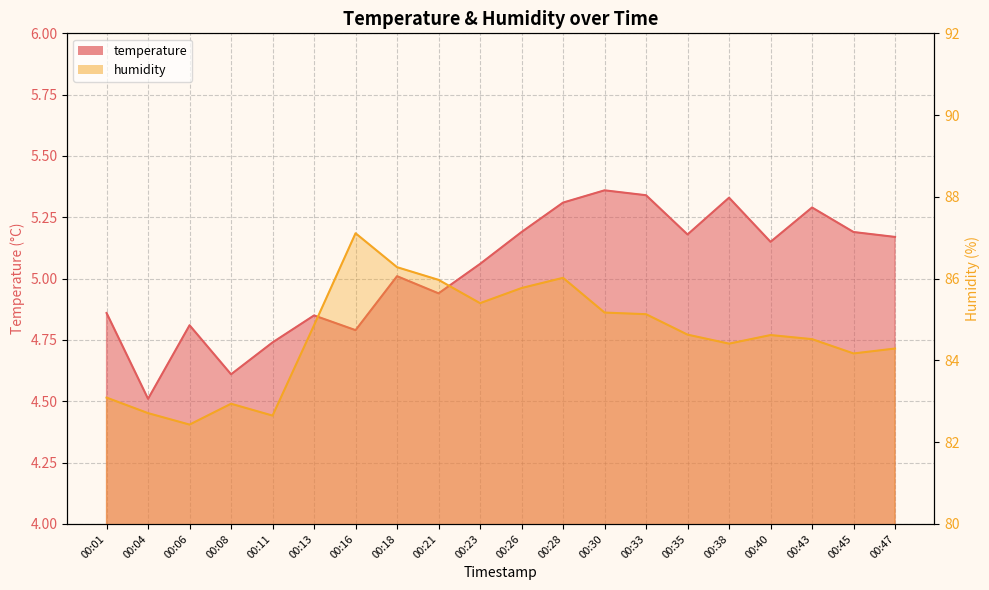

Where is the first local minimum for temperature?

00:04